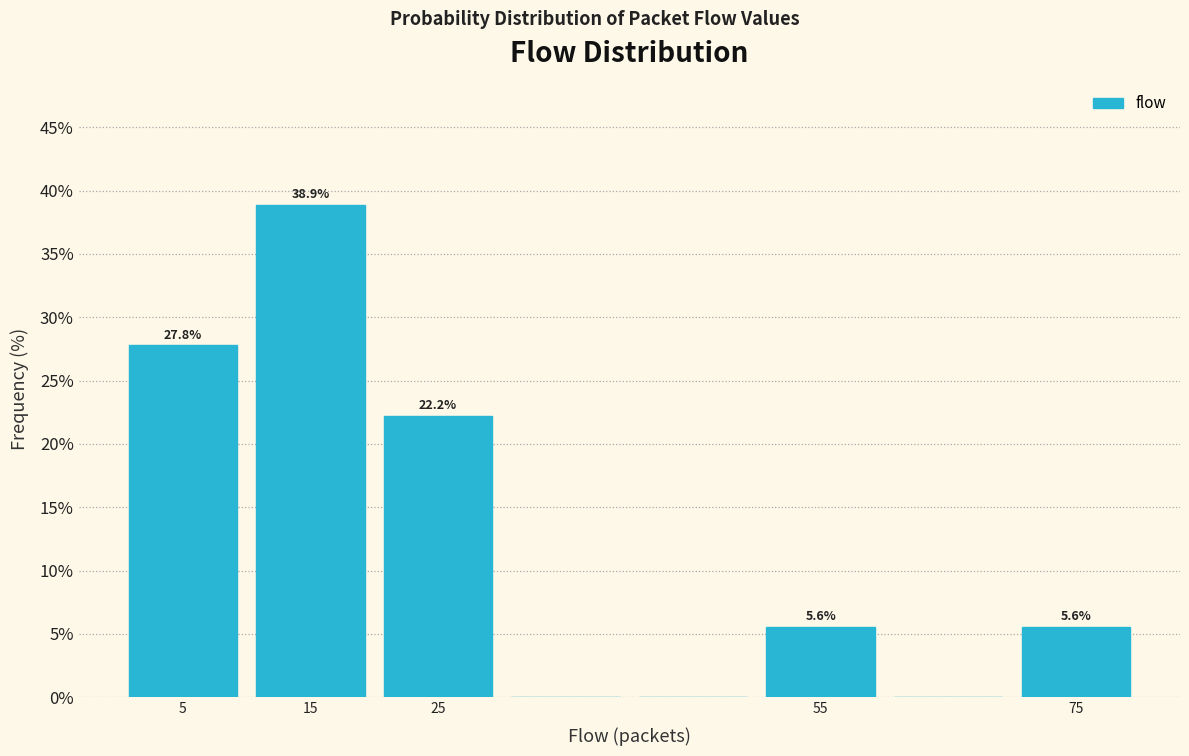

Over which range of the x-axis is the bar tallest?

10 to 20